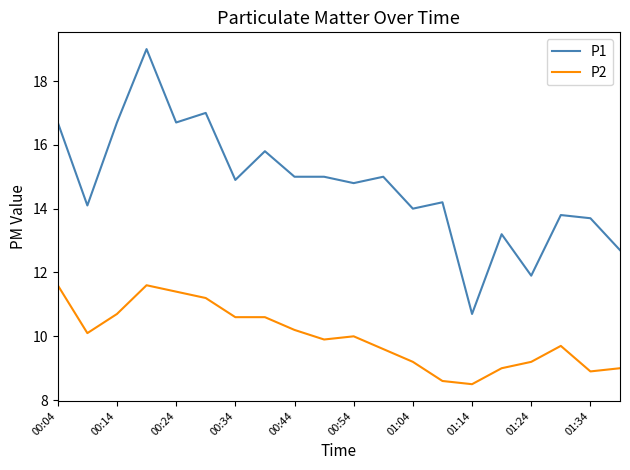

Rank the series by their average value, from lowest to highest.

P2, P1